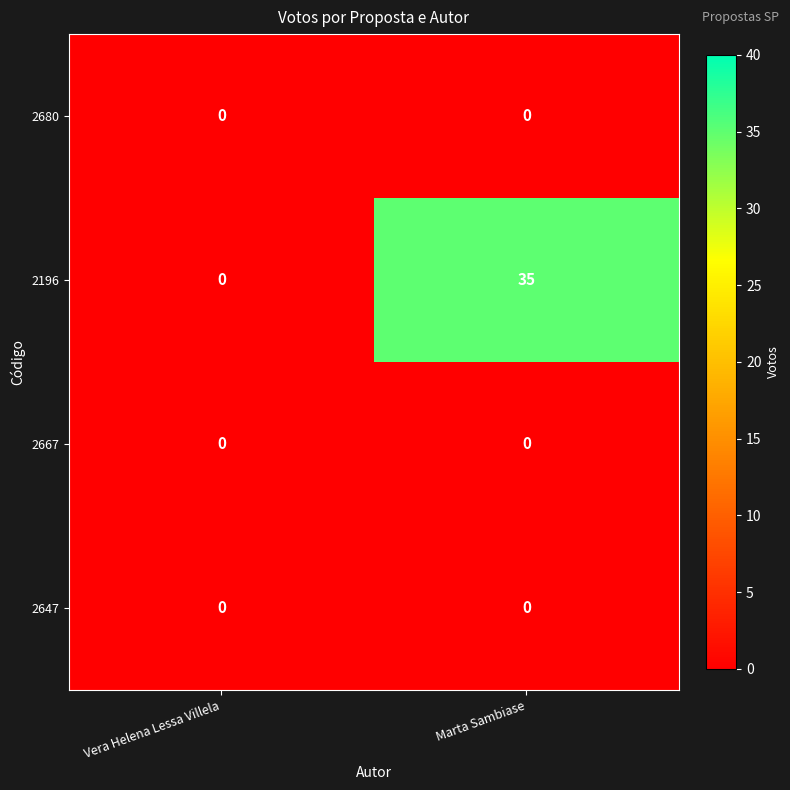

What is the total value across all series at Marta Sambiase?

35